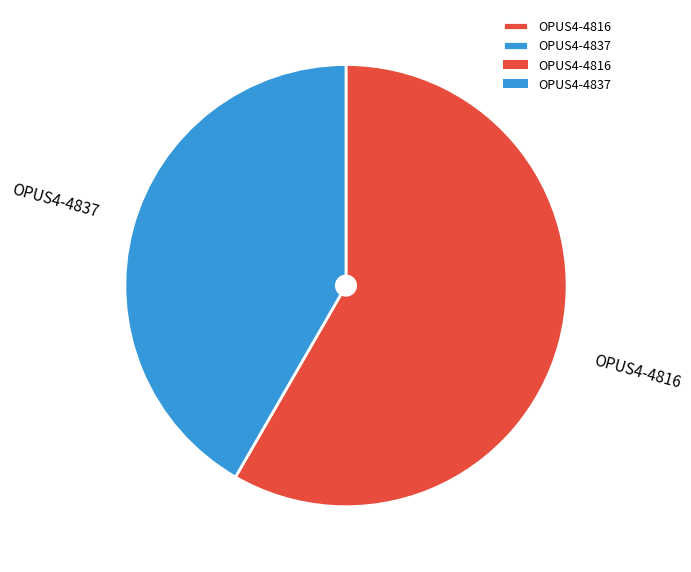

Is the sum of OPUS4-4816 and OPUS4-4837 greater than half?

Yes